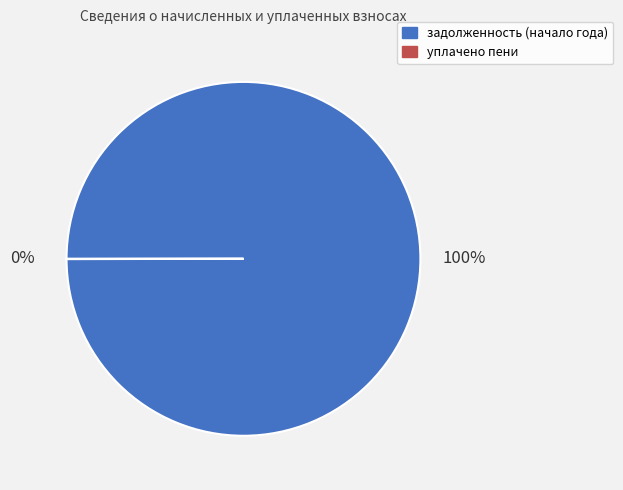

What is the majority slice?

задолженность (начало года)